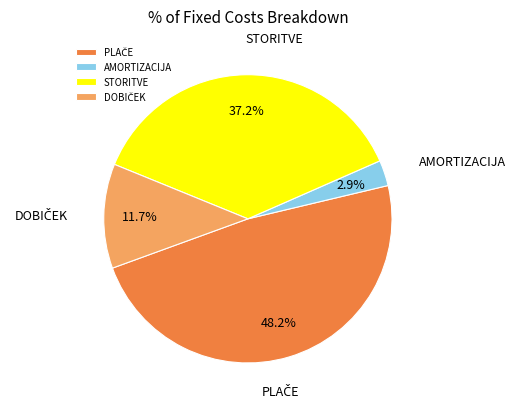

Which slice is the smallest?

AMORTIZACIJA